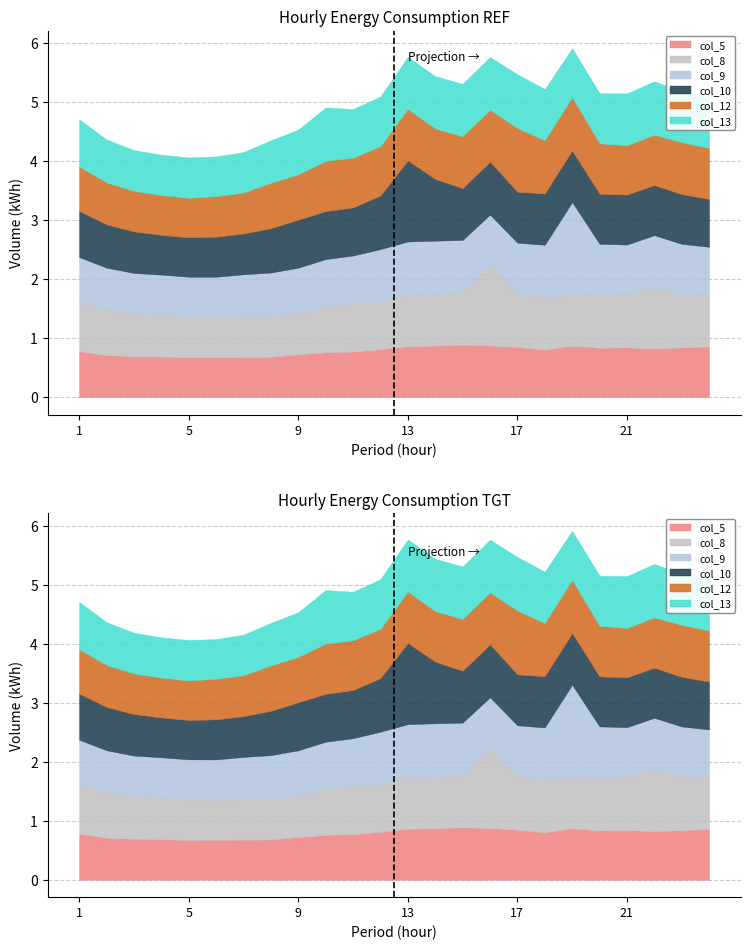

At 21, list the series in order from largest to smallest.

col_8, col_13, col_10, col_9, col_5, col_12